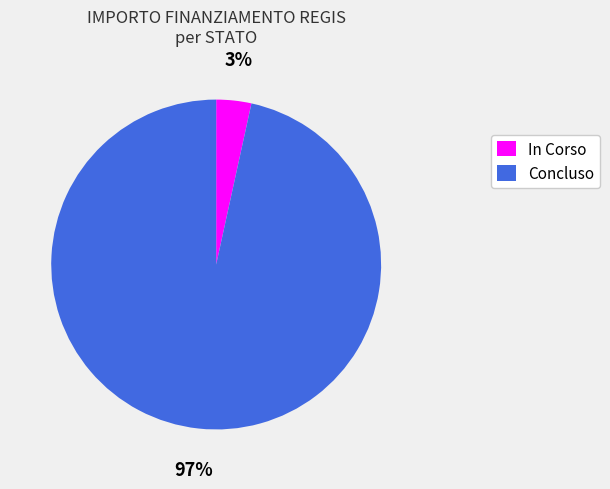

To the nearest percent, what portion does Concluso represent?

97%